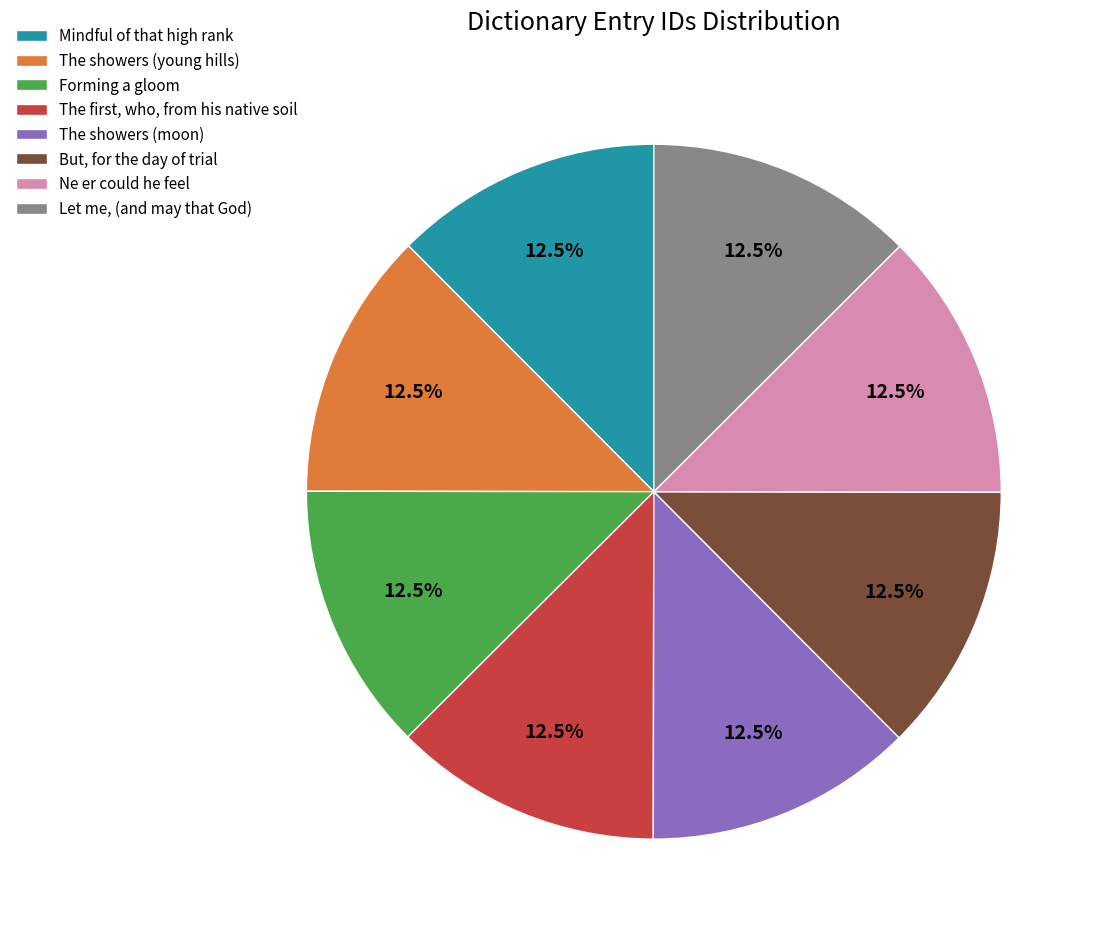

Combined, what portion of the pie is Mindful of that high rank and Forming a gloom?

25.0%